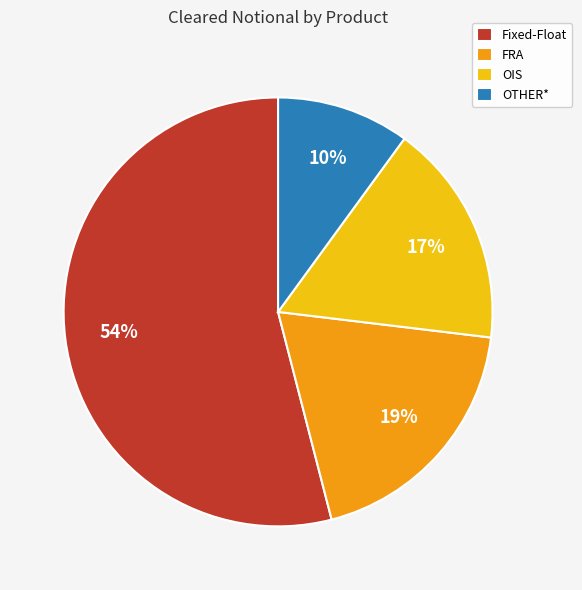

To the nearest percent, what is the combined percentage of FRA and OTHER*?

29%